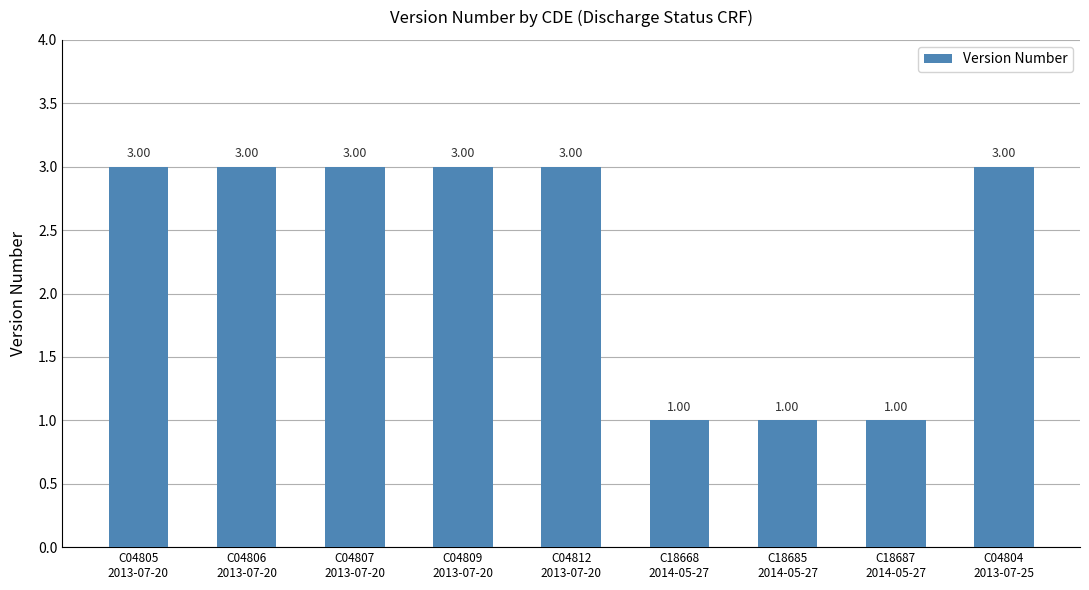

Between C04806
2013-07-20 and C18687
2014-05-27, which is larger?

C04806
2013-07-20